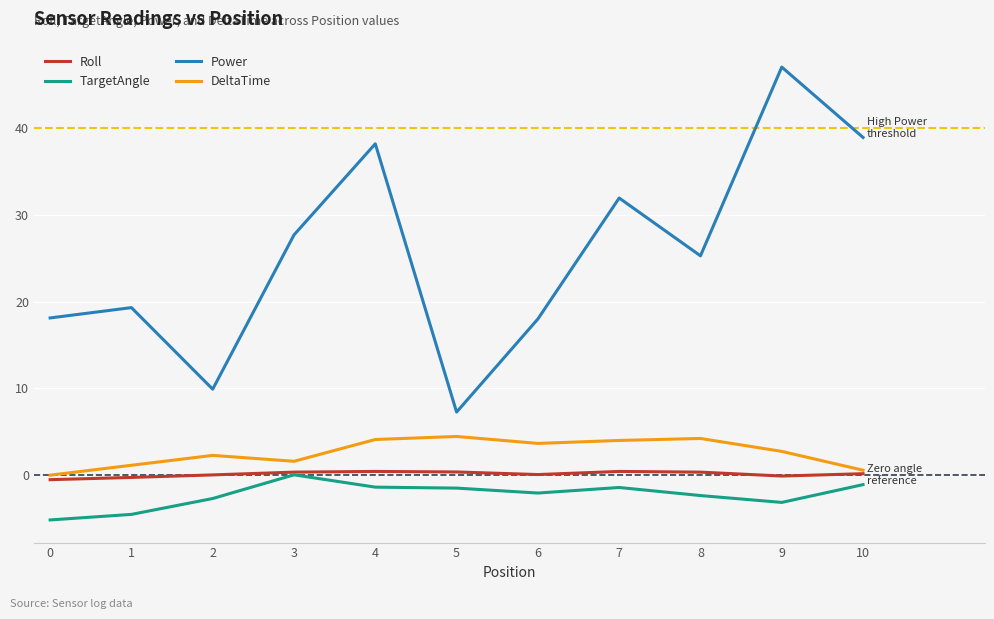

What is the sum of the Power values at 0 and 2?

28.0